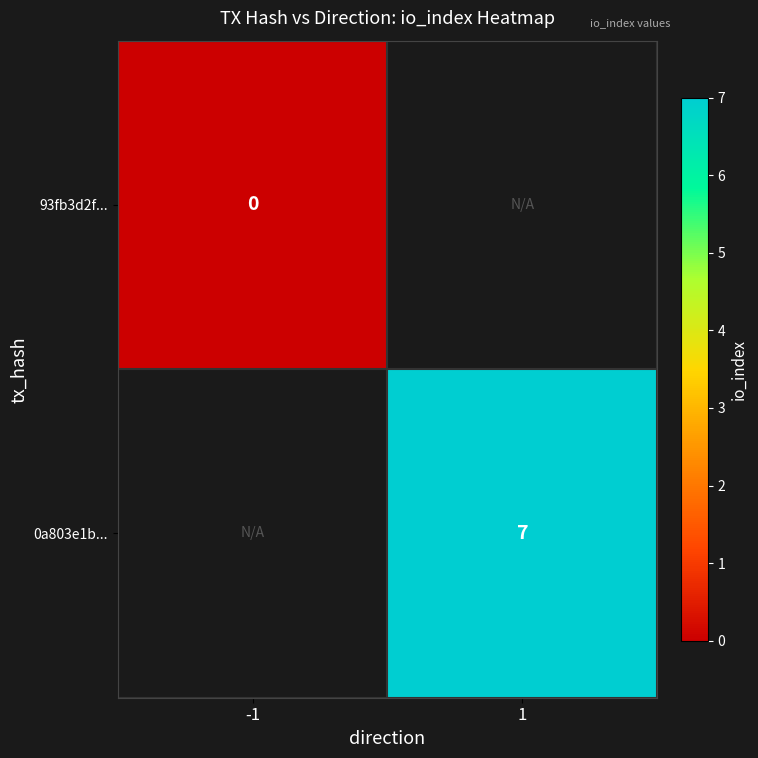

Which category has the lowest value across all series?

-1